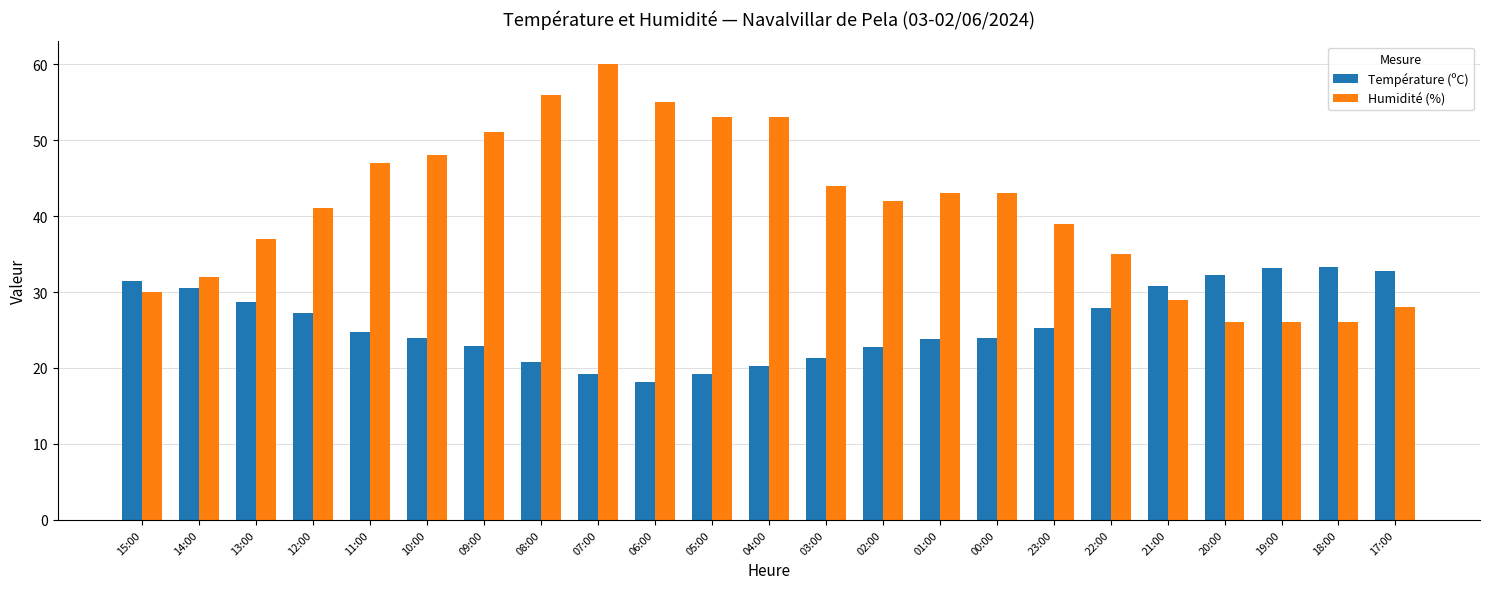

The value of Température (ºC) at 08:00 is 10.3. True or false?

False